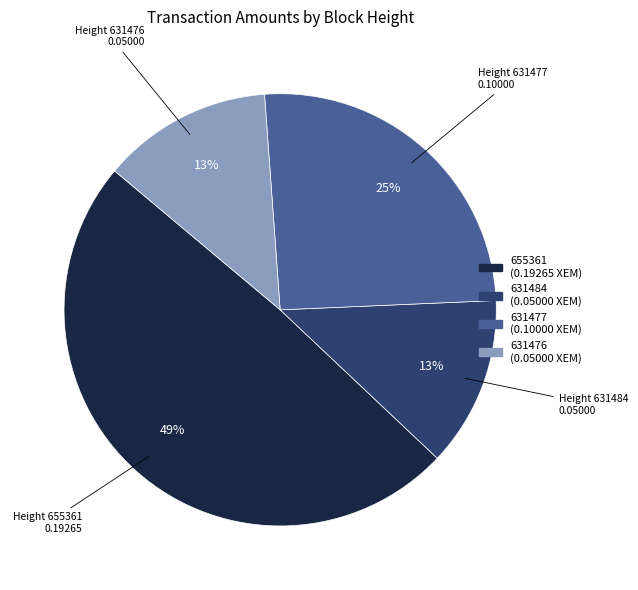

Between 631484 and 631477, which is larger?

631477